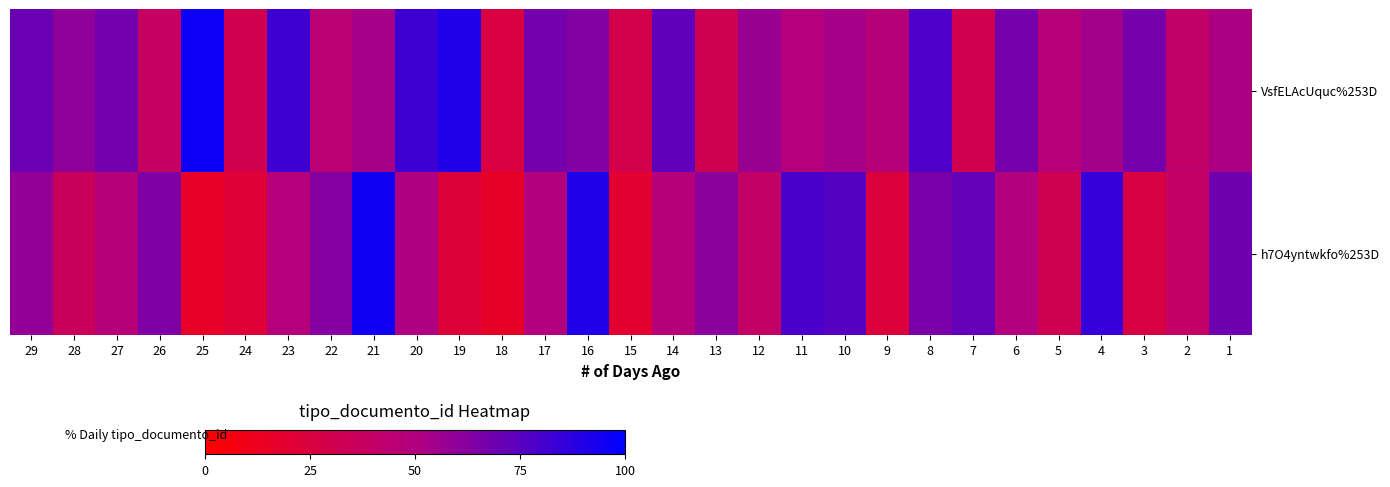

Which series has the largest total across all categories?

VsfELAcUquc%253D